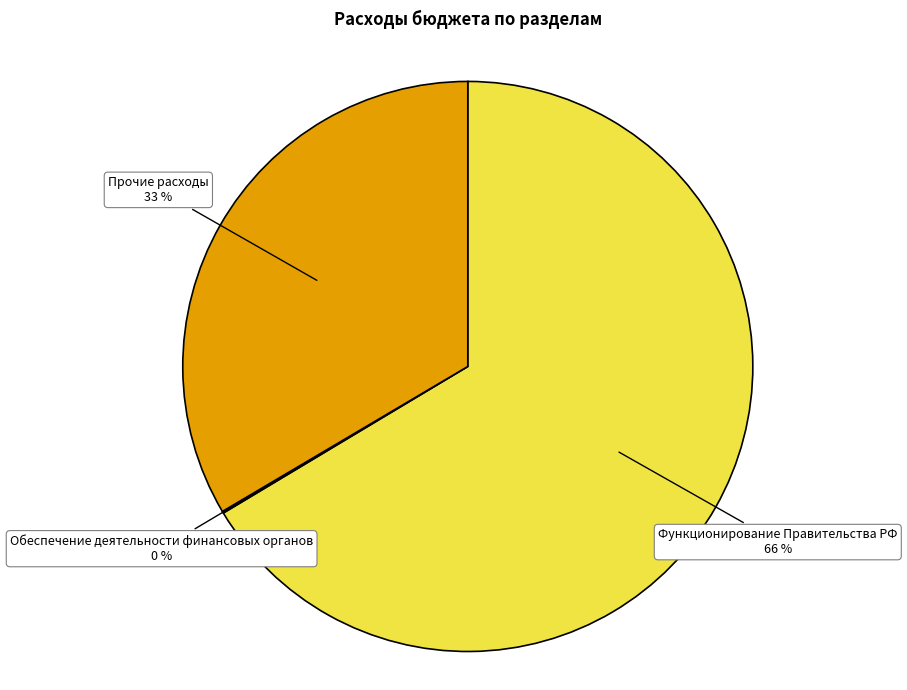

Is Функционирование Правительства РФ the majority of the pie?

Yes